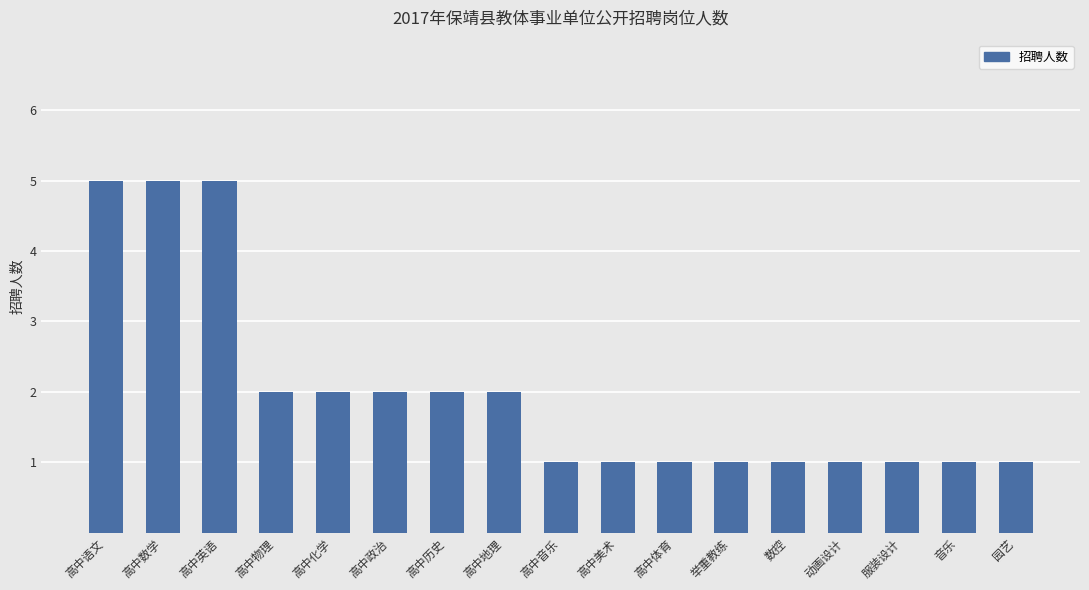

What is the maximum value shown in the chart?

5